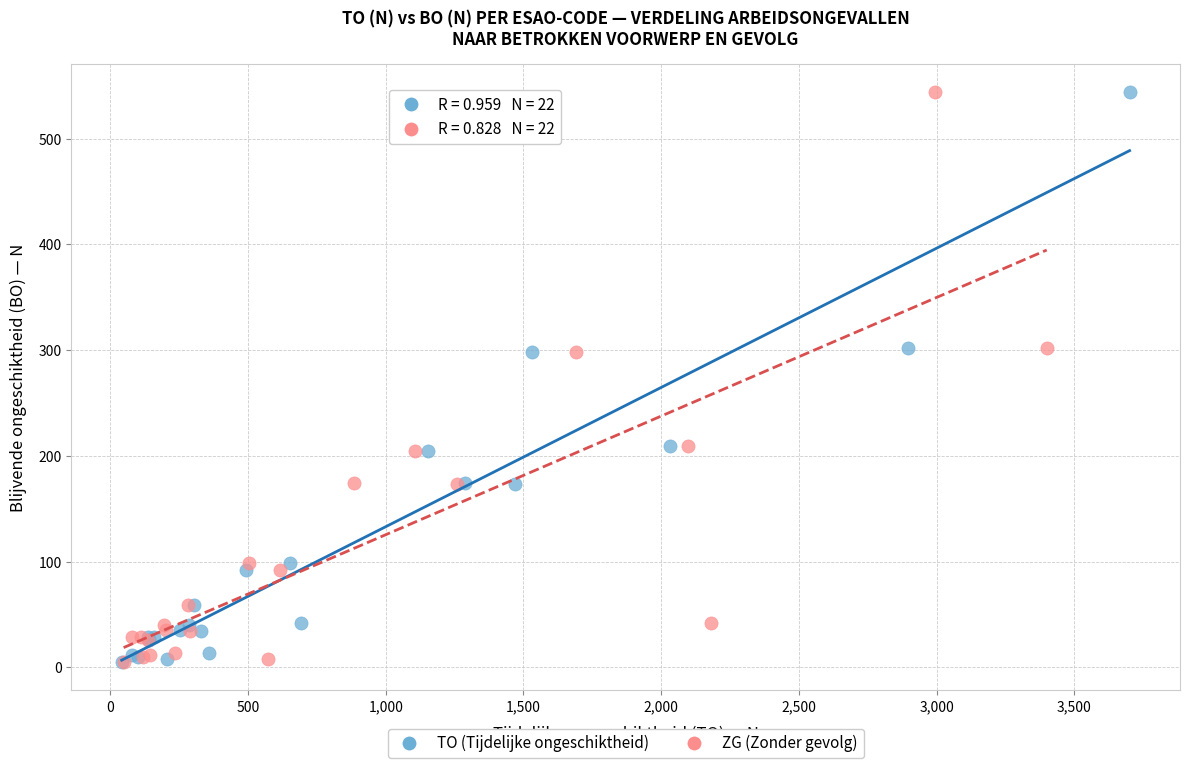

What are all the series names shown in the legend?

TO (Tijdelijke ongeschiktheid), ZG (Zonder gevolg)